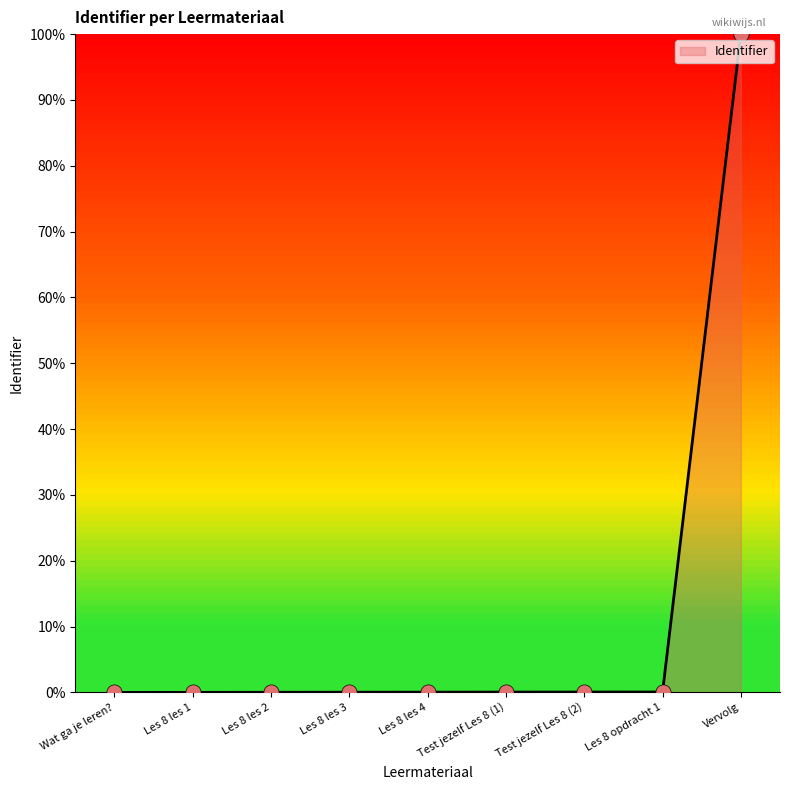

What is the change in value from Les 8 les 4 to Vervolg?

+100.0